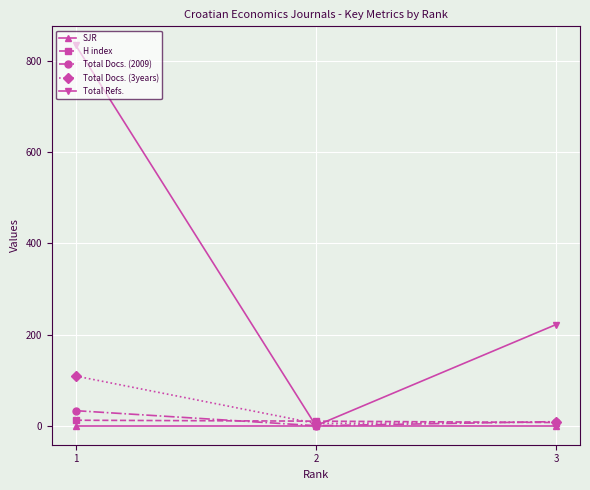

Which series has the largest total across all categories?

Total Refs.